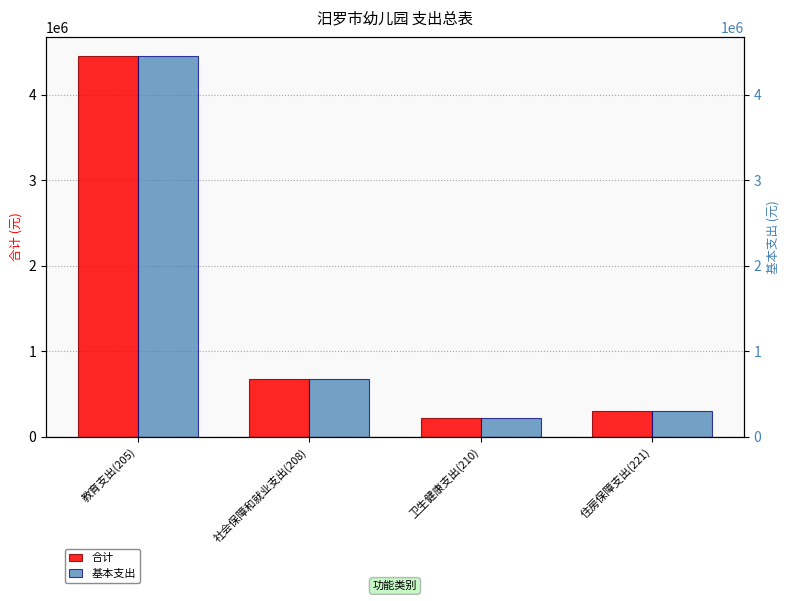

What is the sum of the 合计 values at 住房保障支出(221) and 教育支出(205)?

4761292.0